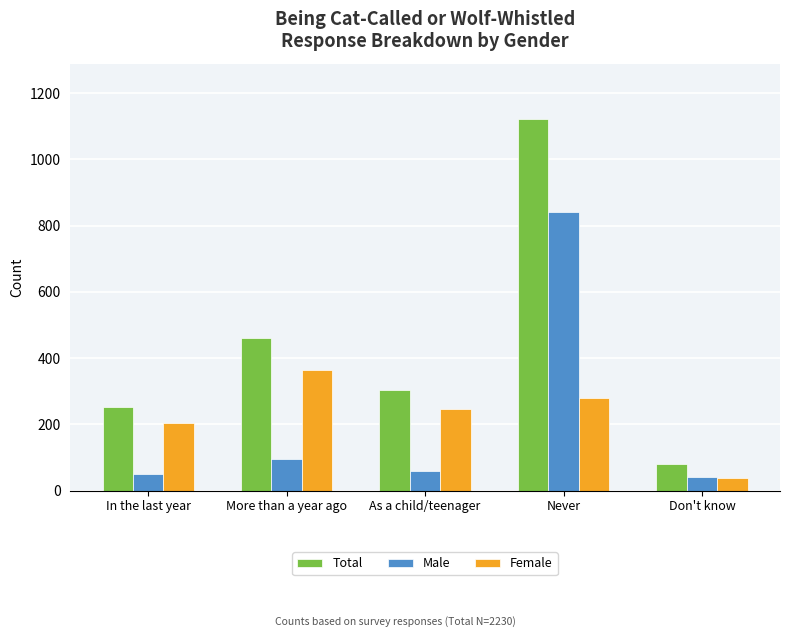

Is it true that Total equals 164 at More than a year ago?

False